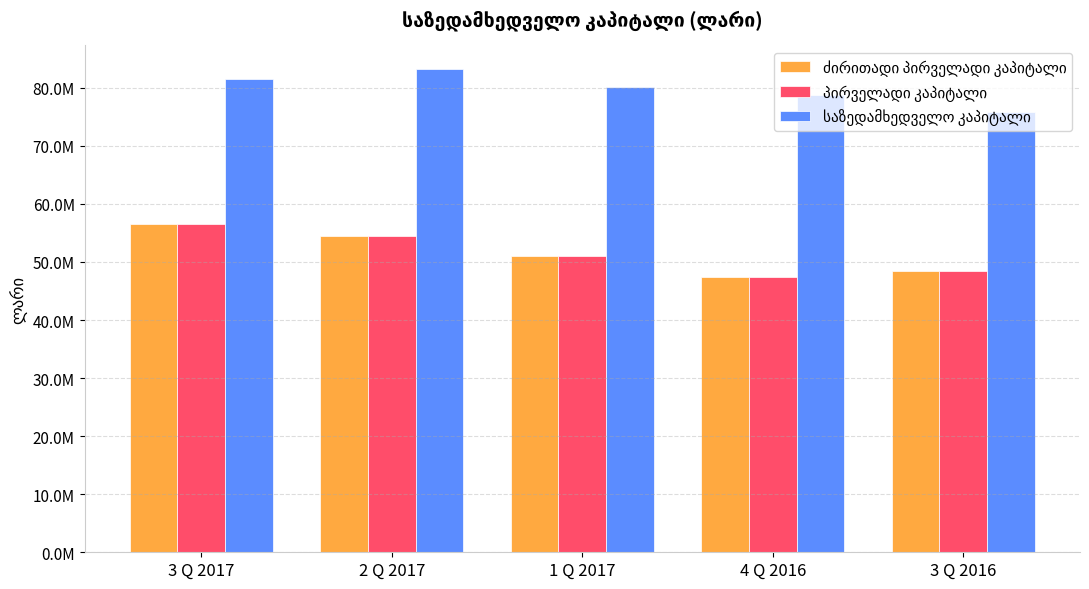

Reading left to right, extract all data points from this chart.

ძირითადი პირველადი კაპიტალი: 3 Q 2017=56500030	2 Q 2017=54408404	1 Q 2017=51062881	4 Q 2016=47439140	3 Q 2016=48474552
პირველადი კაპიტალი: 3 Q 2017=56500030	2 Q 2017=54408404	1 Q 2017=51062881	4 Q 2016=47439140	3 Q 2016=48474552
საზედამხედველო კაპიტალი: 3 Q 2017=81597521	2 Q 2017=83155104	1 Q 2017=80094545	4 Q 2016=78736330	3 Q 2016=75815178